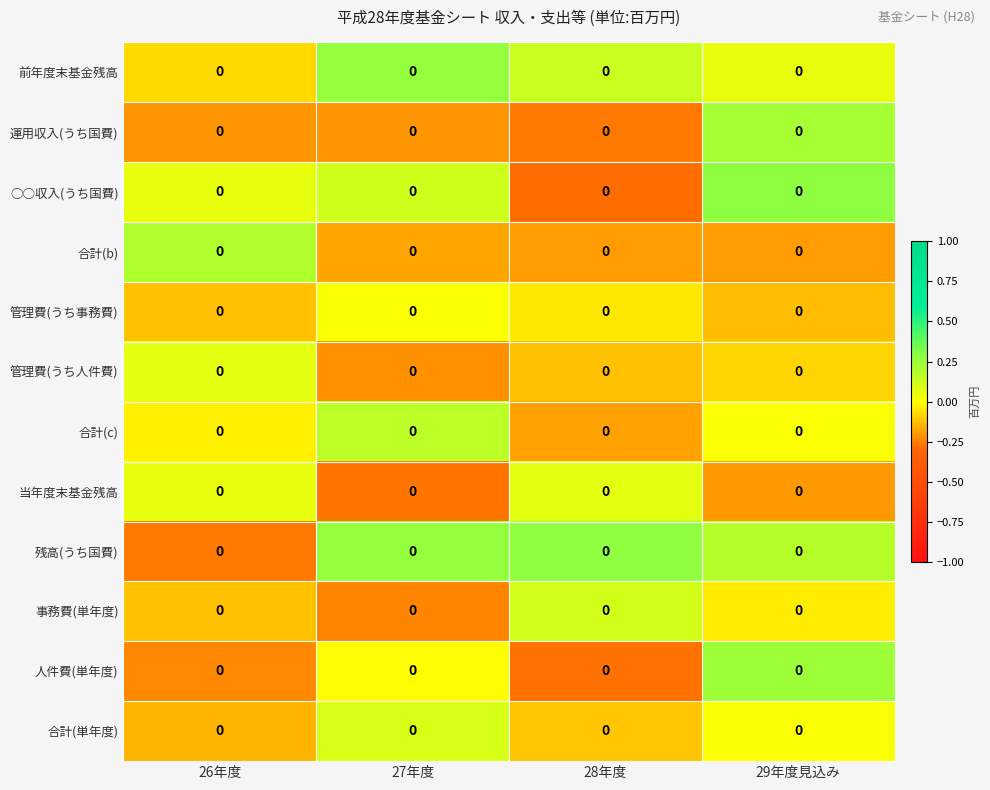

What is the difference between the second highest and second lowest values in the 事務費(単年度) series?

0.1